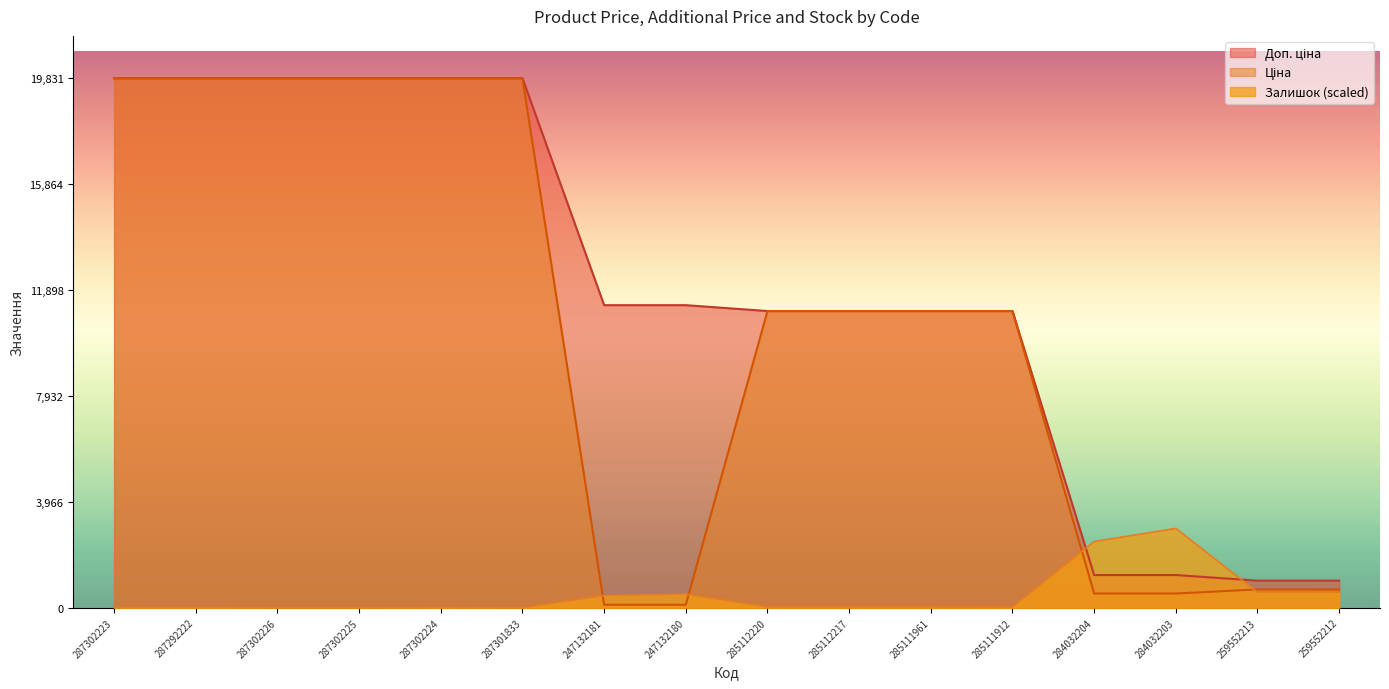

At which label does Ціна reach its peak?

287302223